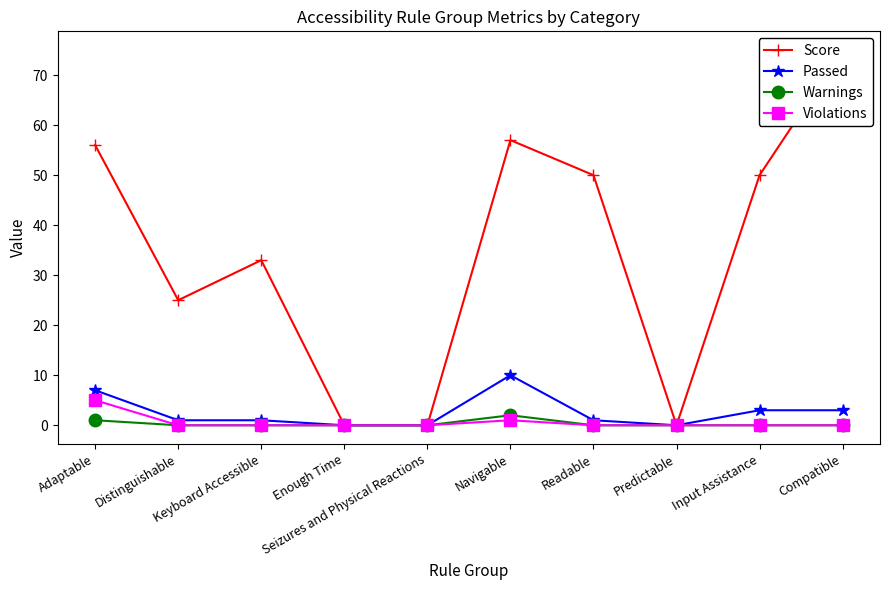

What is the label of the 1st point from the right?

Compatible